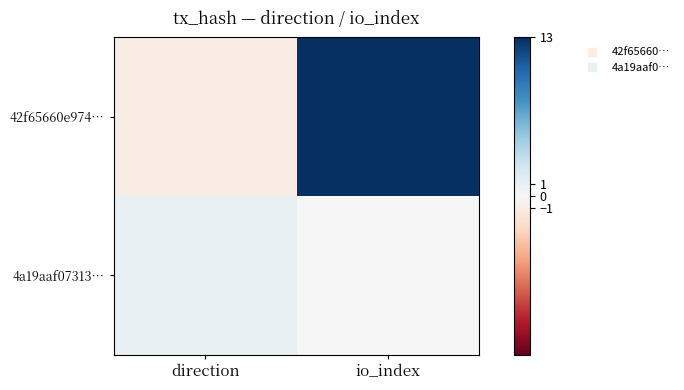

List the series in order of their peak value, highest first.

42f65660e974…, 4a19aaf07313…